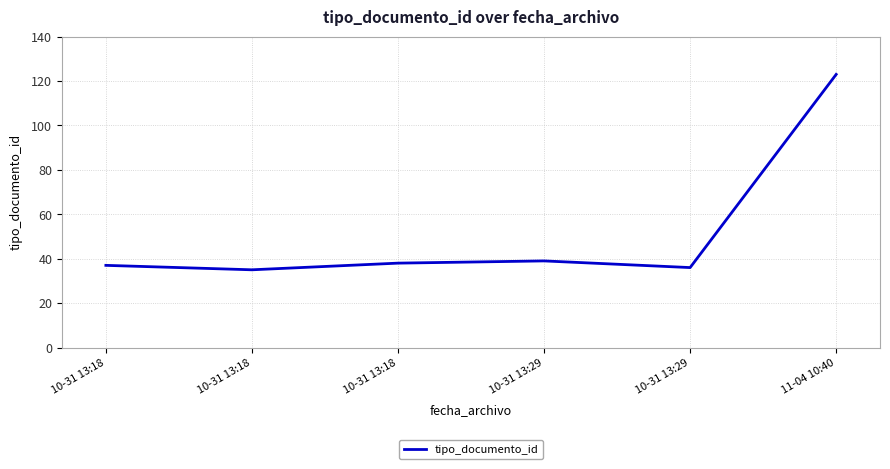

What is the change in value from 10-31 13:18 to 11-04 10:40?

+88